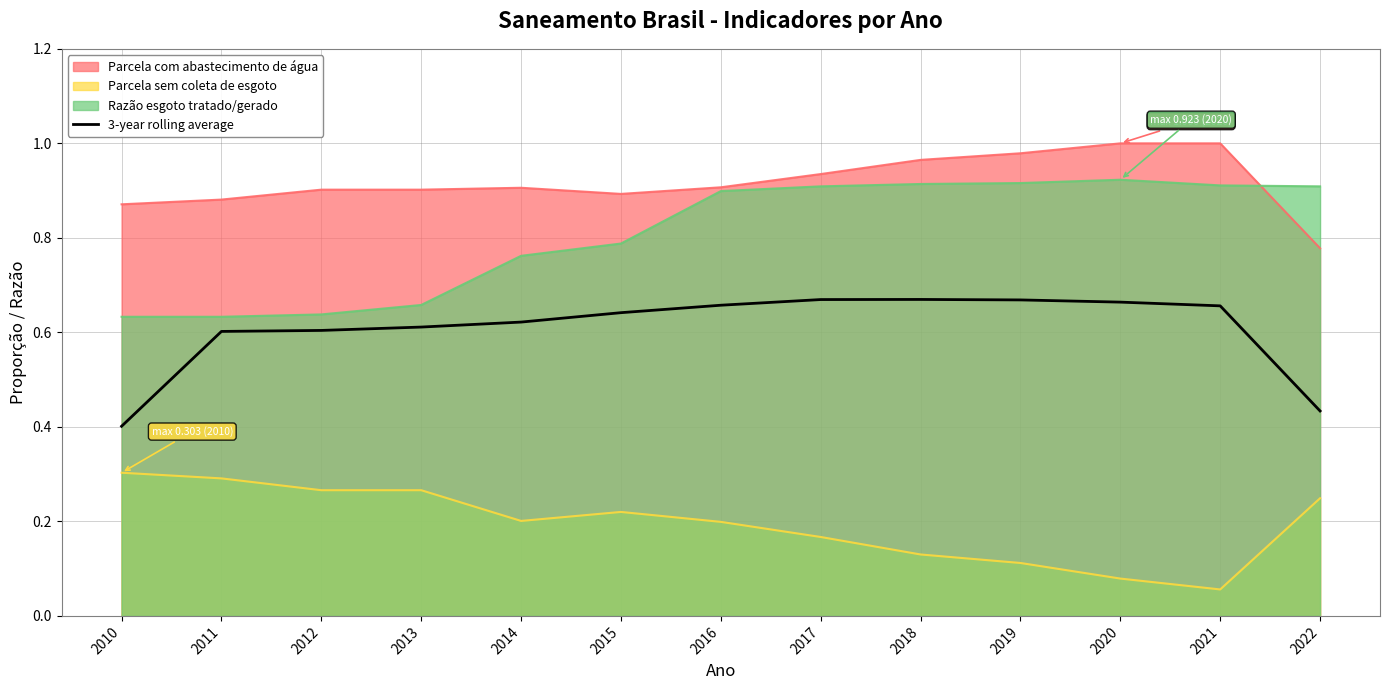

What is the difference between the second highest and second lowest values?

0.2